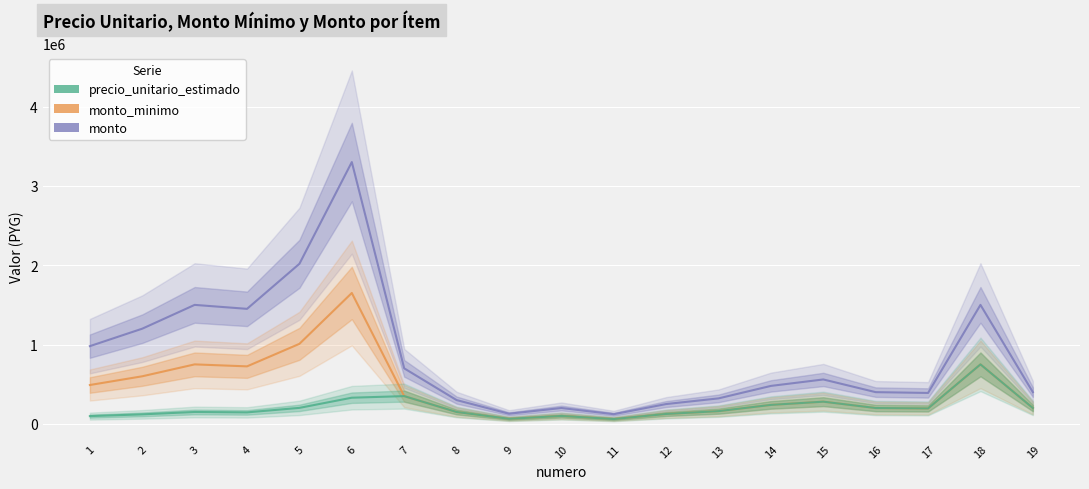

Which has a higher value, 18 or 12?

18